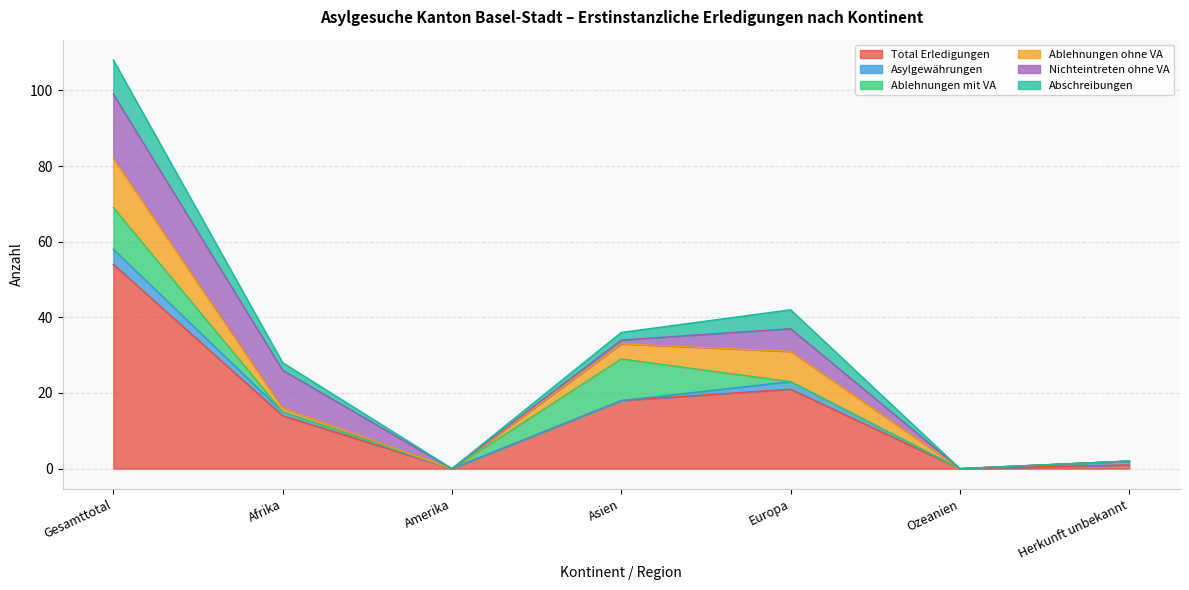

Does the chart have visible grid lines?

Yes